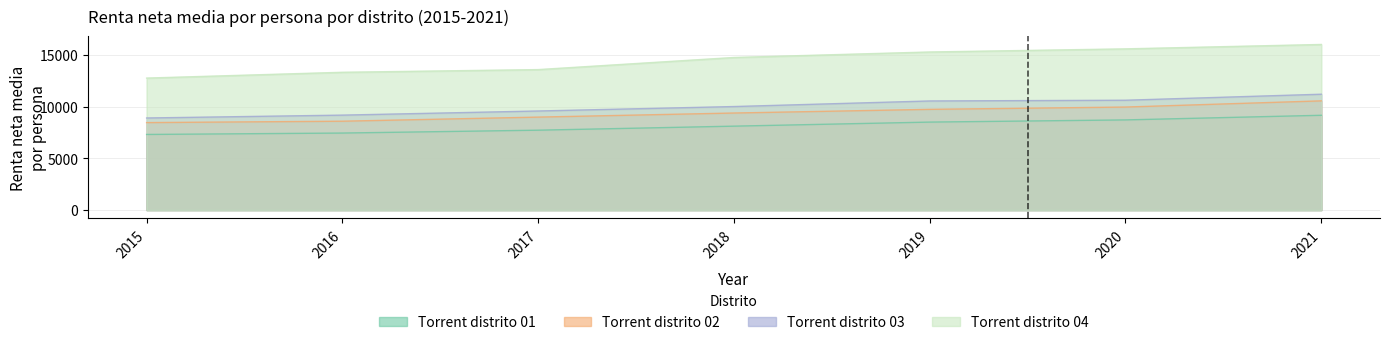

What is the value of the Torrent distrito 03 point at the 1st from the left?

8903